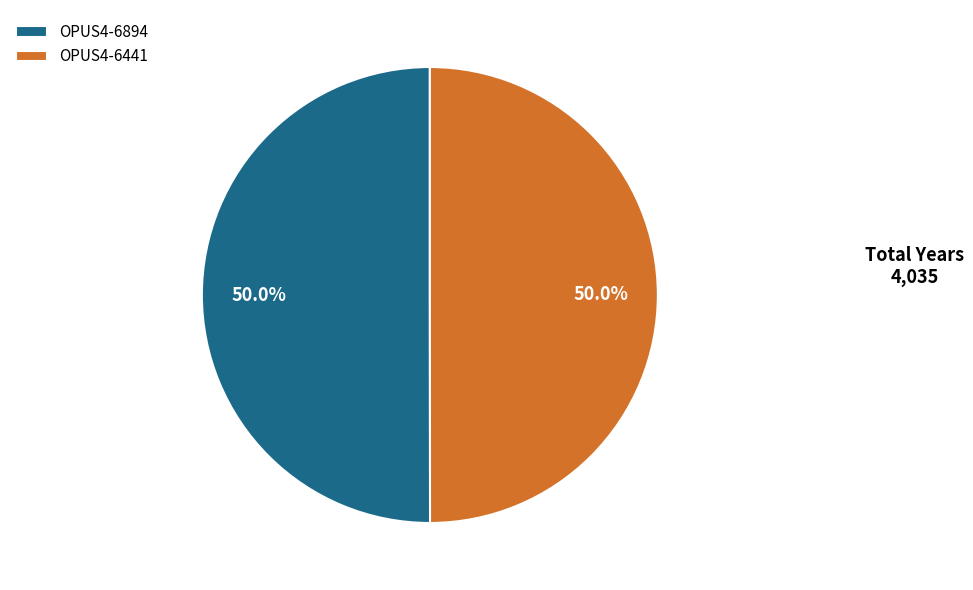

To the nearest percent, what portion does OPUS4-6894 represent?

50%